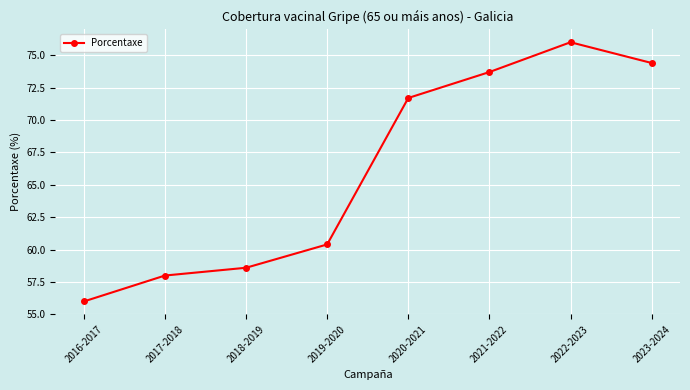

What is the sum of the values at 2020-2021 and 2023-2024?

146.1